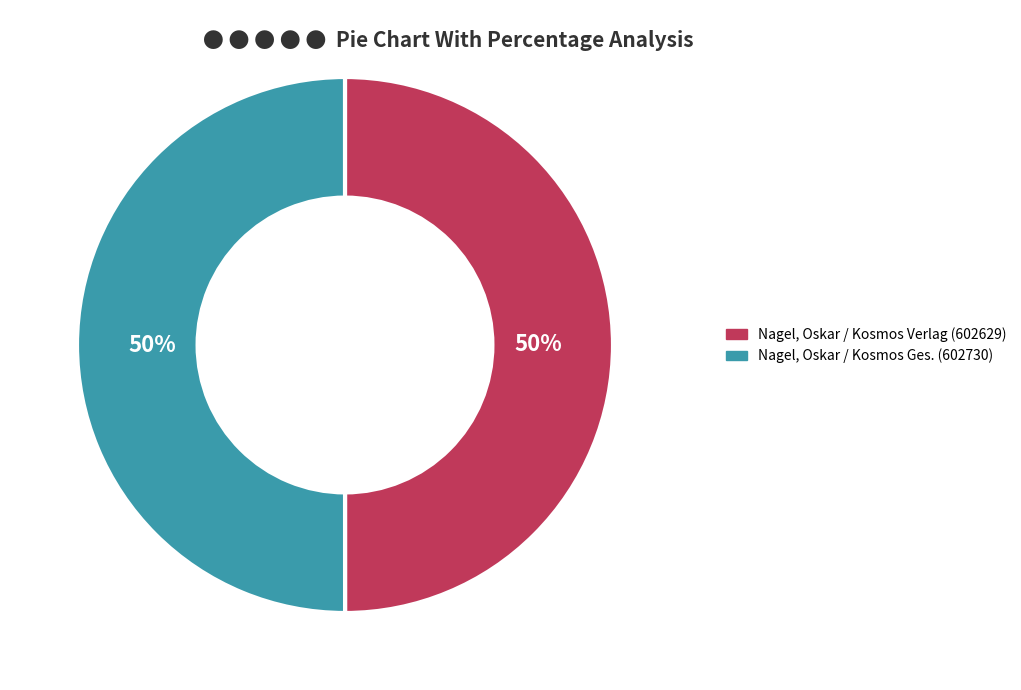

How many slices are in this pie chart?

2